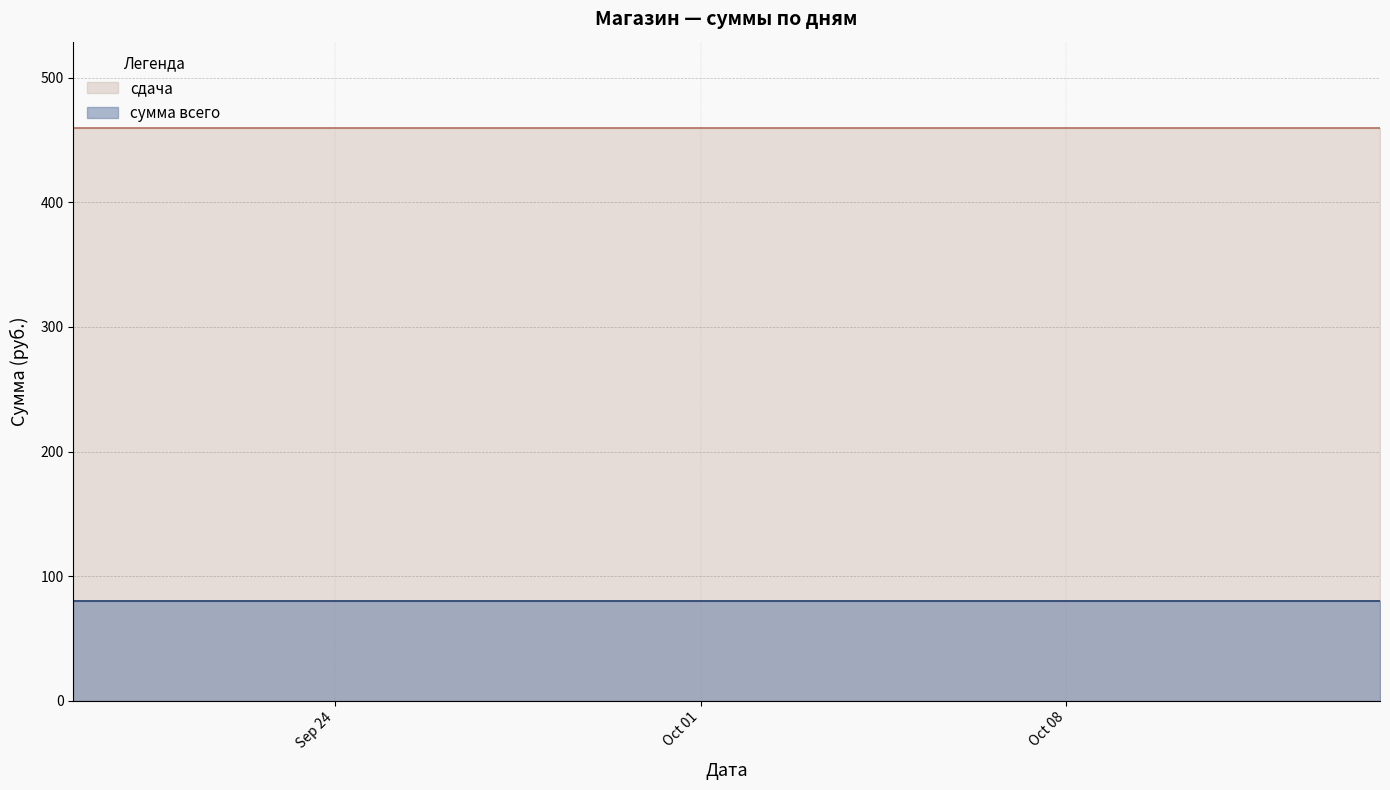

Between 2024-10-10 and 2024-10-13, which series saw the biggest shift?

сумма всего